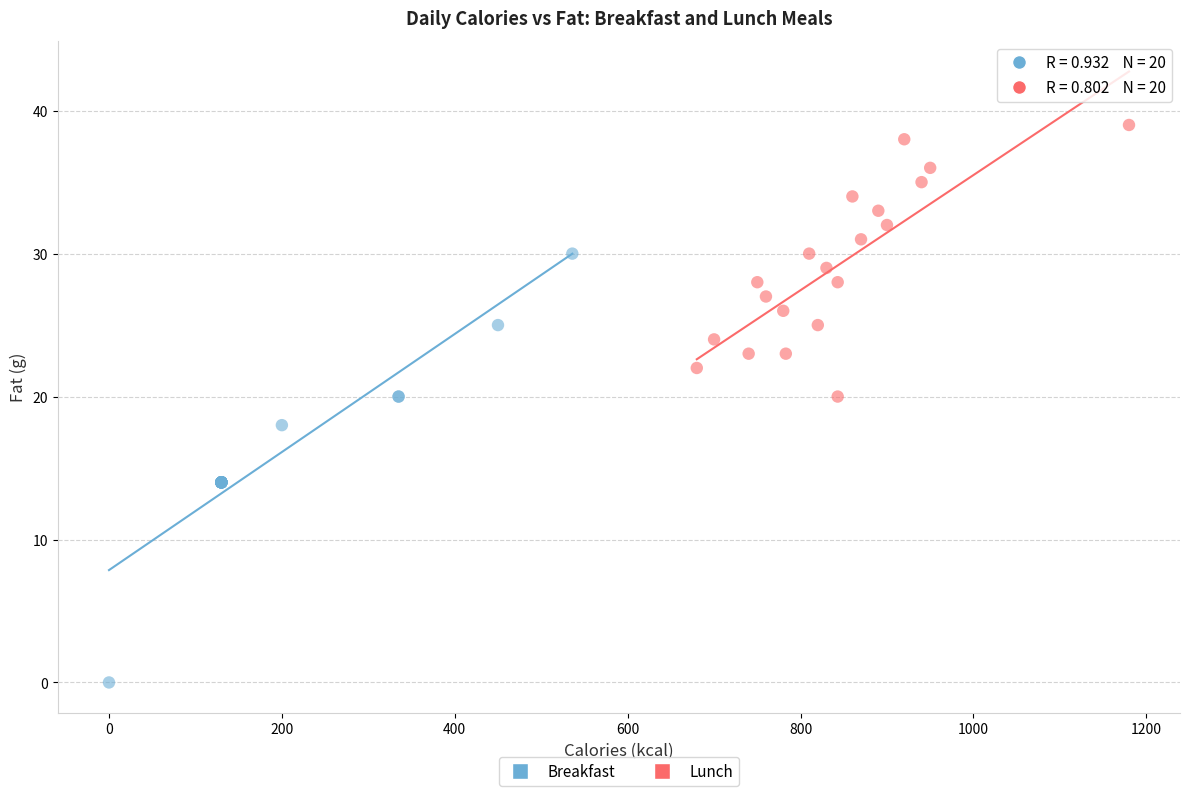

Which series has the widest spread of Y values?

Breakfast